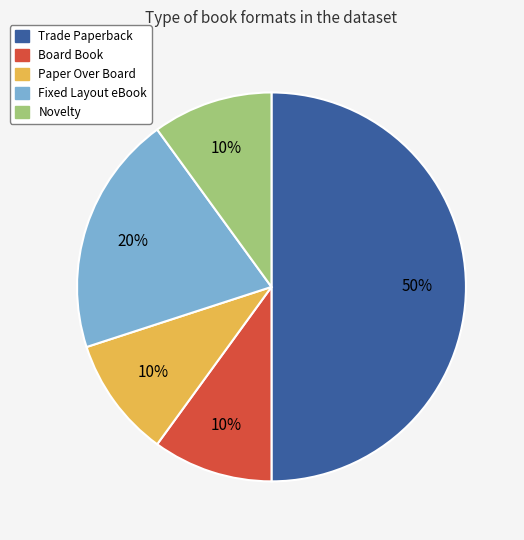

True or false: Fixed Layout eBook accounts for 30% of the total.

False